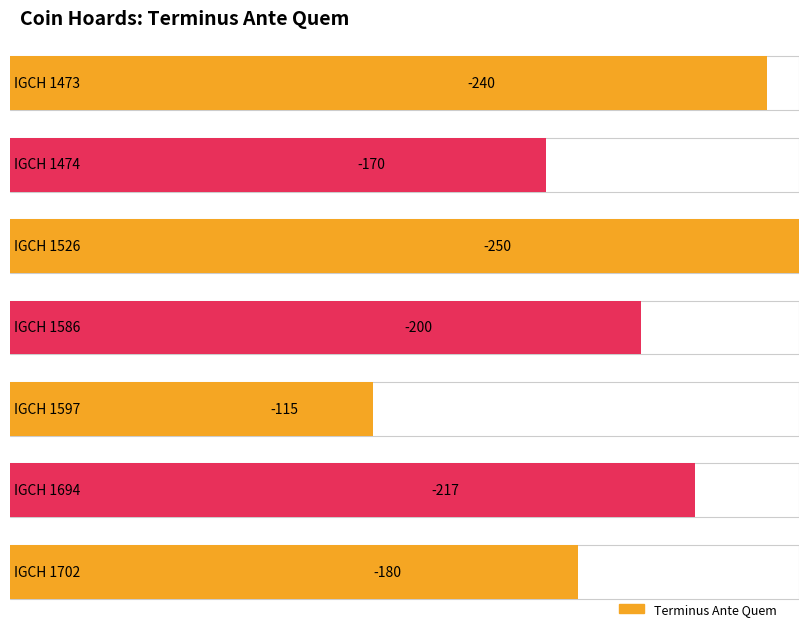

Are the bars horizontal?

Yes